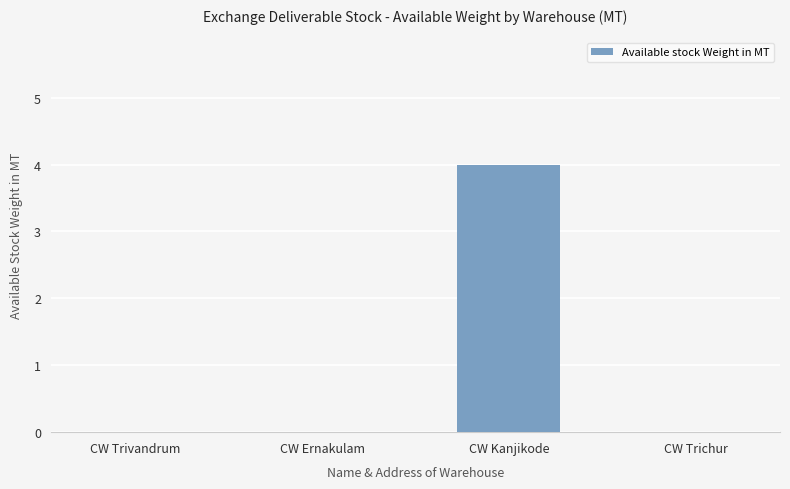

True or false: the data shows -3 at CW Trivandrum.

False